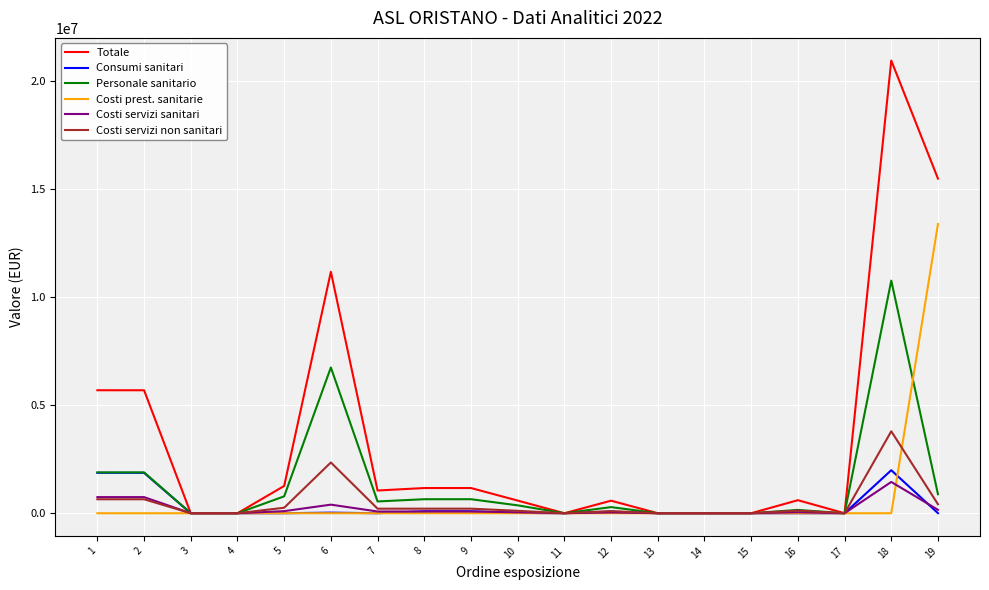

What is the approximate value of Consumi sanitari at 10?

16480.3